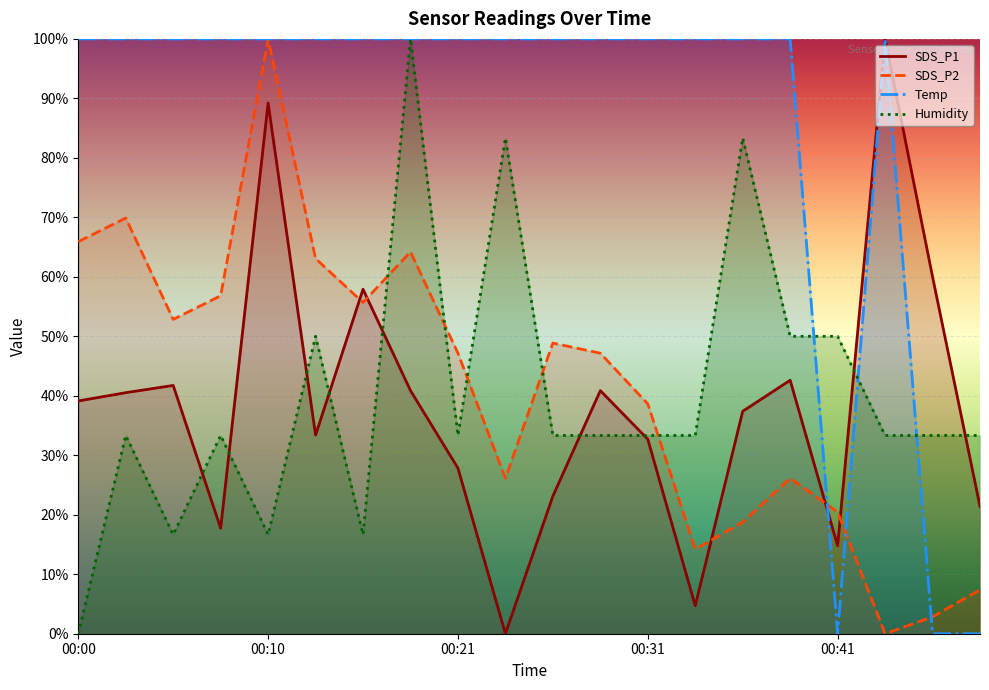

What is the total value across all series at 00:10?

305.9